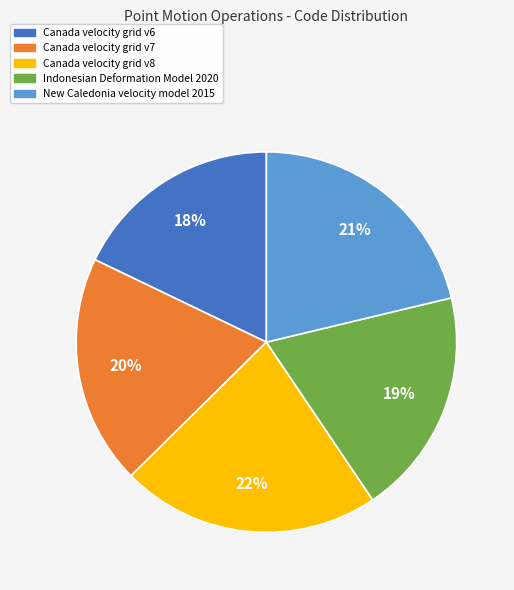

Which has a higher value, Canada velocity grid v6 or Canada velocity grid v8?

Canada velocity grid v8